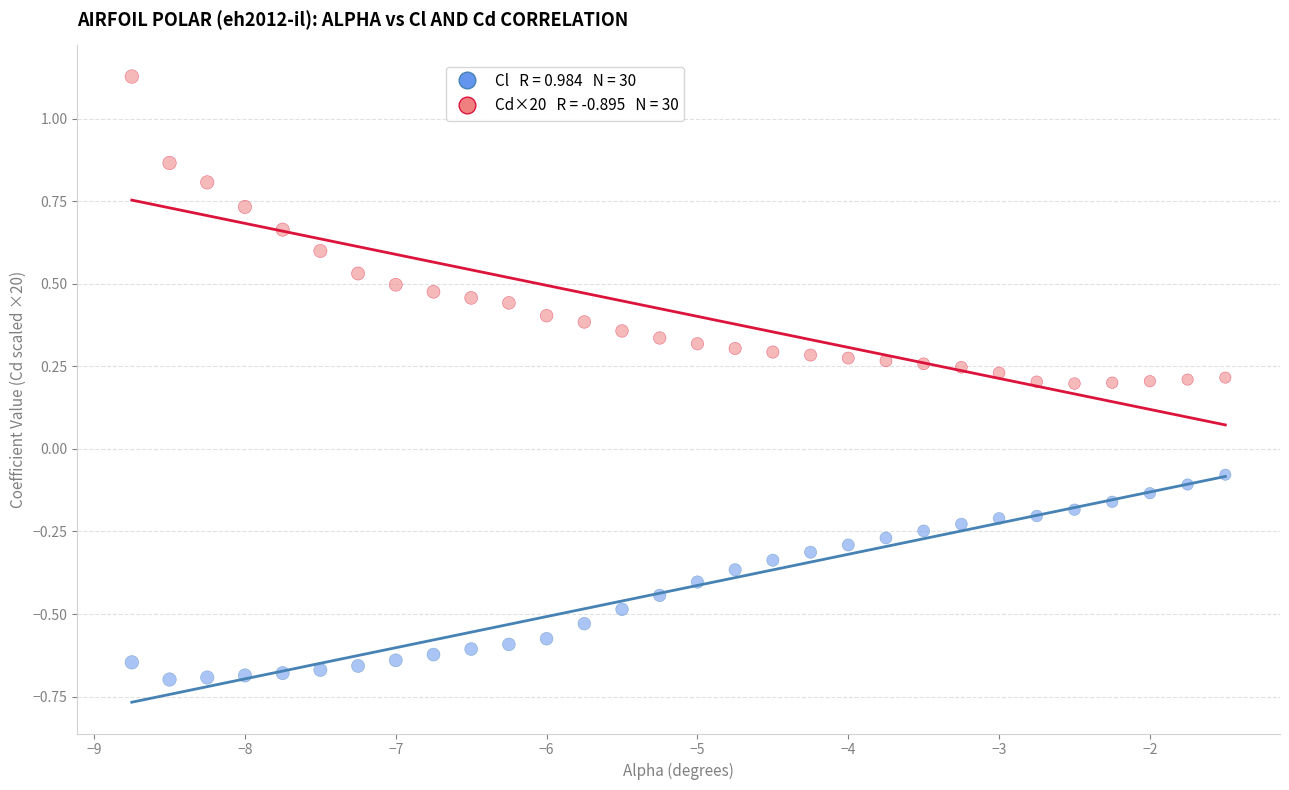

Across all data points, what is the range of Y values (max minus min)?

1.8